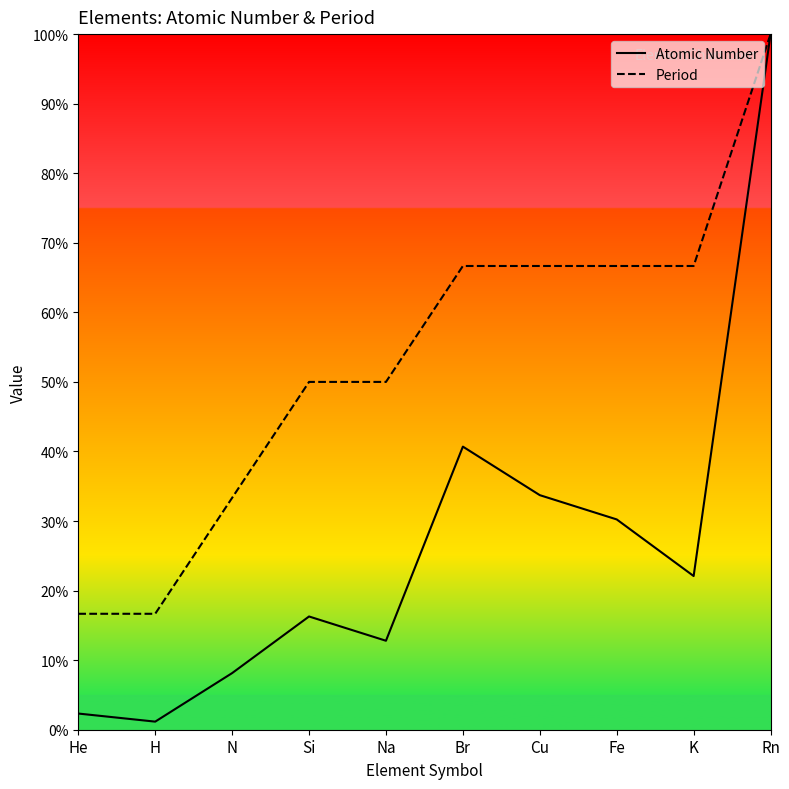

Count the number of data series in this chart.

2